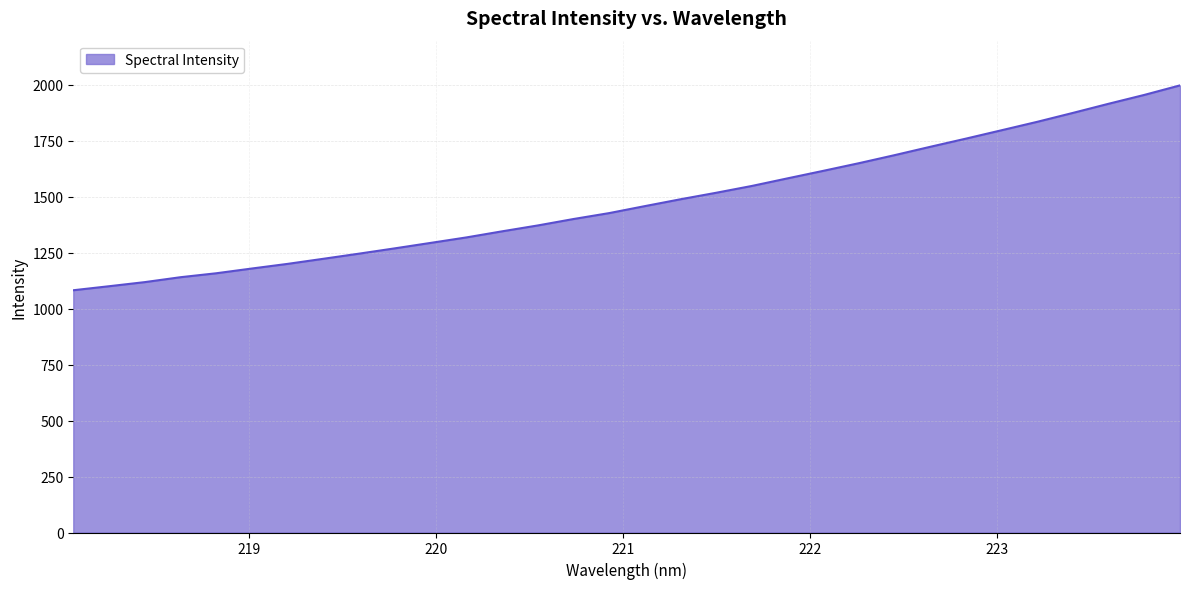

What is the smallest value displayed?

1081.8